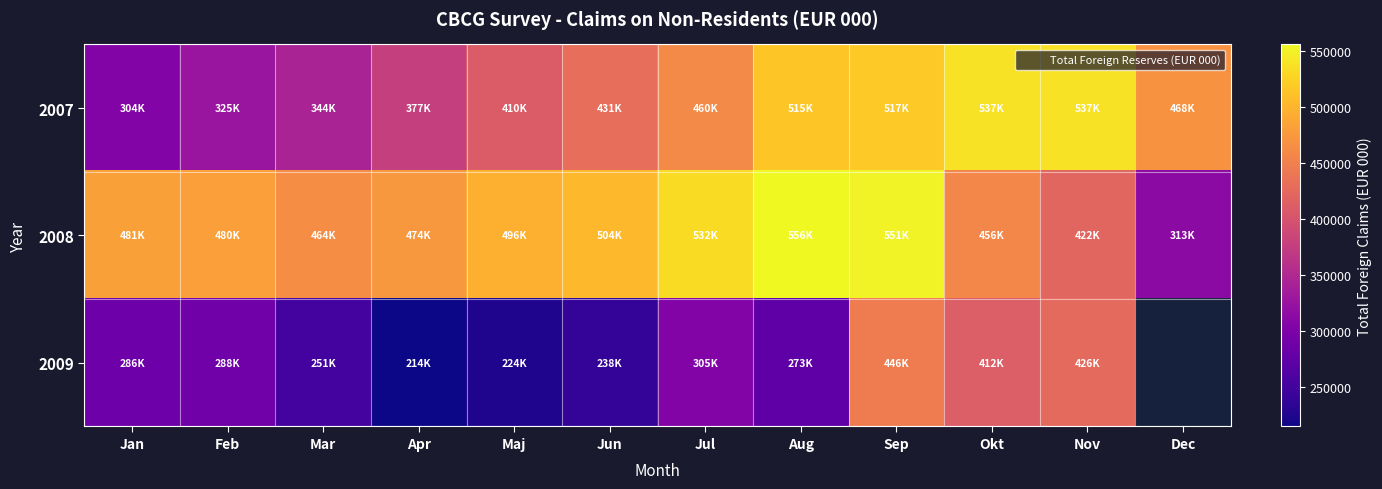

At Jan, list the series in order from largest to smallest.

2008, 2007, 2009